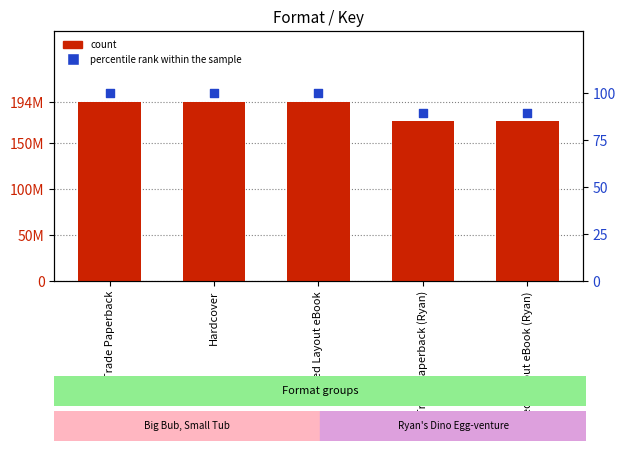

Is the value of count at Fixed Layout eBook greater than the value of percentile rank within the sample at Fixed Layout eBook?

Yes